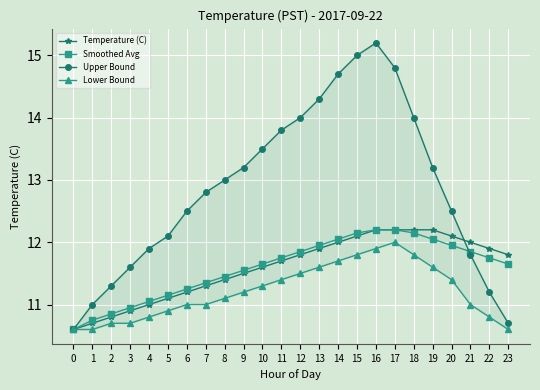

What is the difference between the Lower Bound values at 14 and 4?

0.9